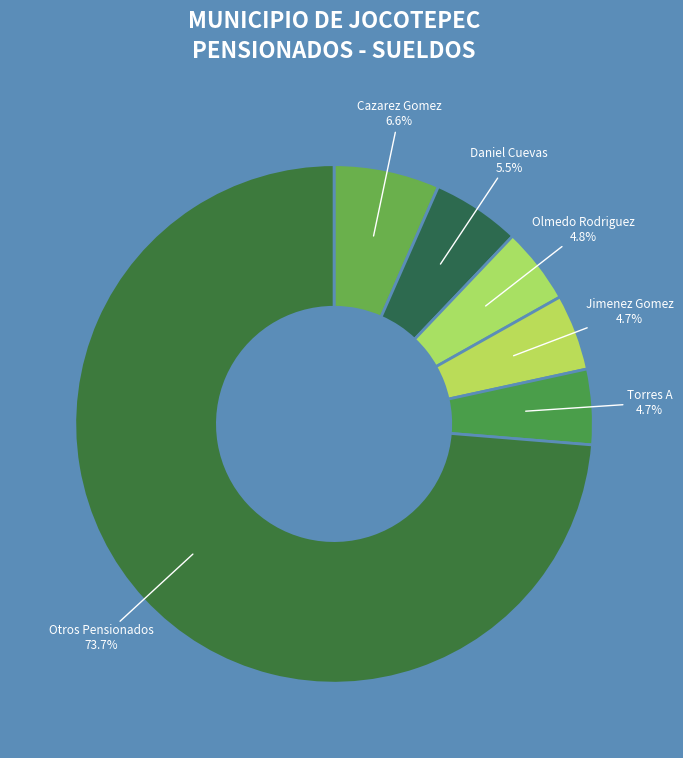

Is there a majority slice in this chart?

Yes